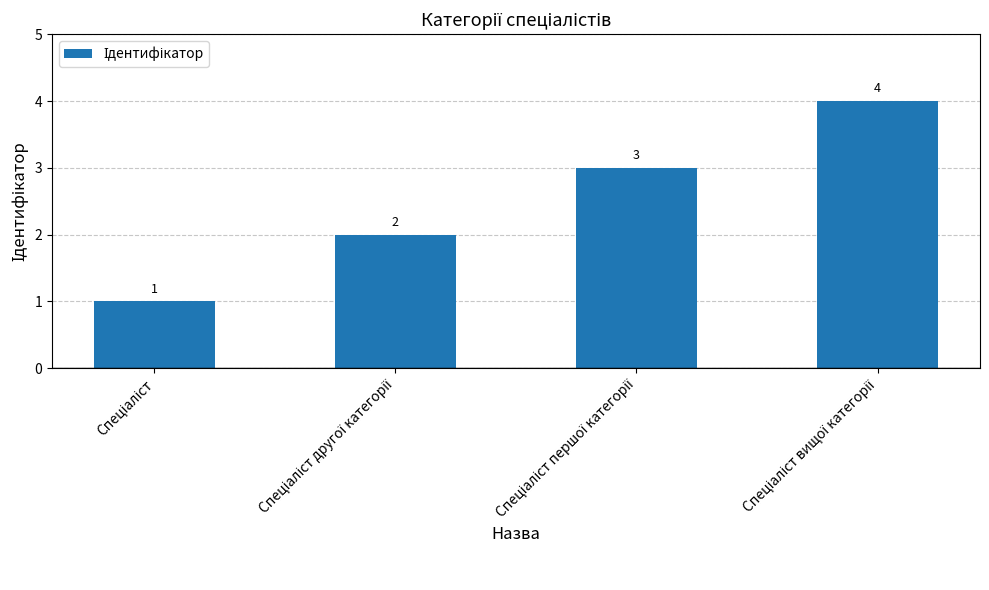

Count the values in the range 2 to 4.

3